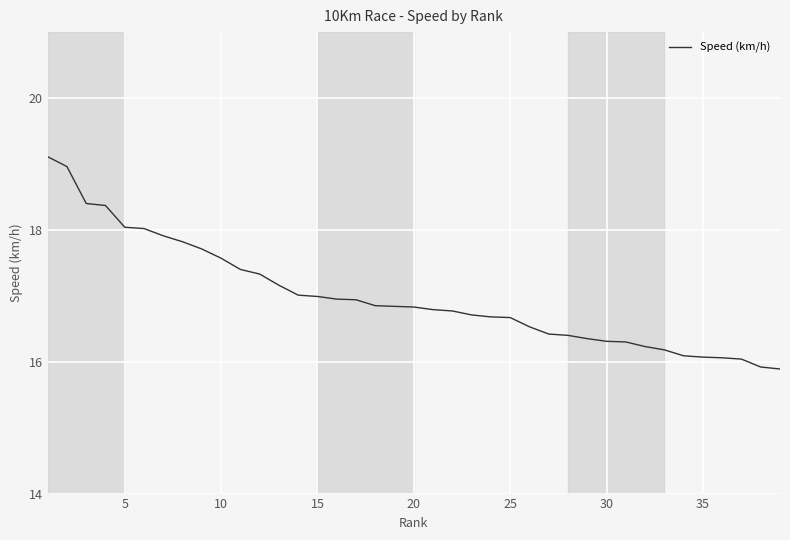

How many lines are shown in the chart?

1